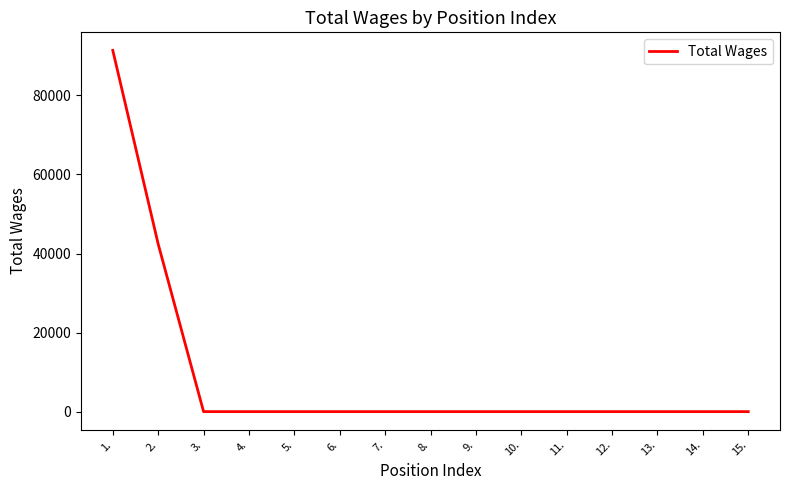

Reading right to left, transcribe all the data shown in this chart.

0	0	0	0	0	0	0	0	0	0	0	0	0	42394	91386